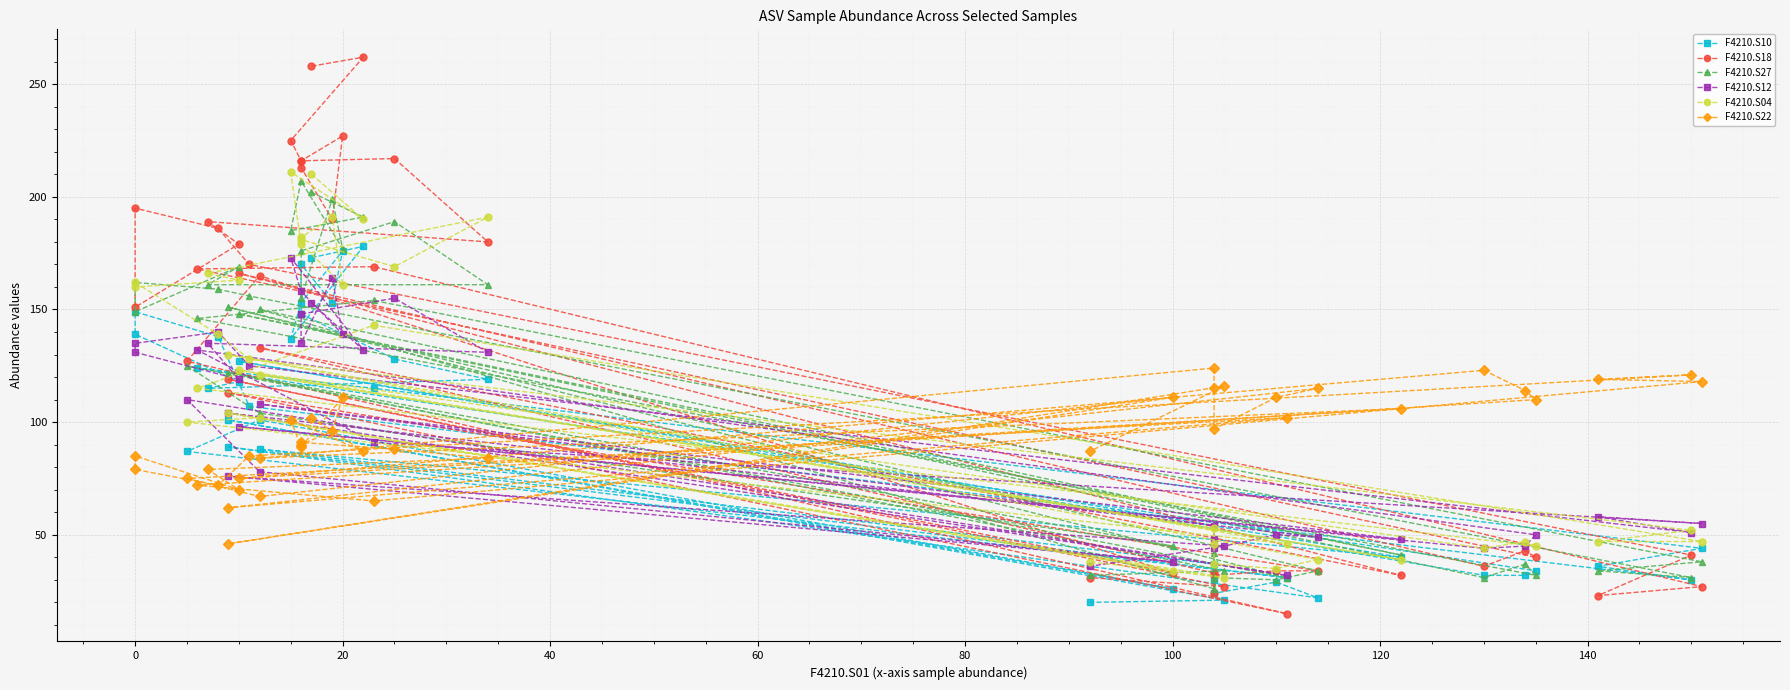

What is the maximum value shown in the chart?

262